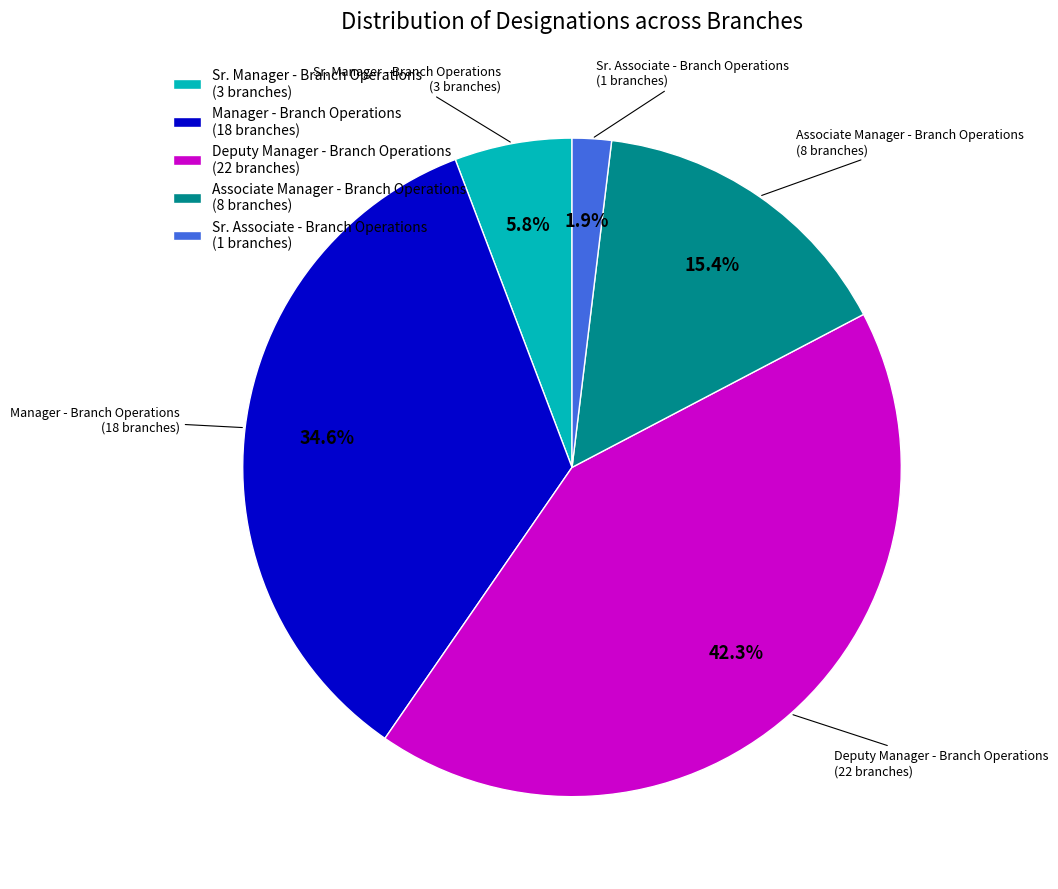

Which category has the smallest portion of the pie?

Sr. Associate - Branch Operations